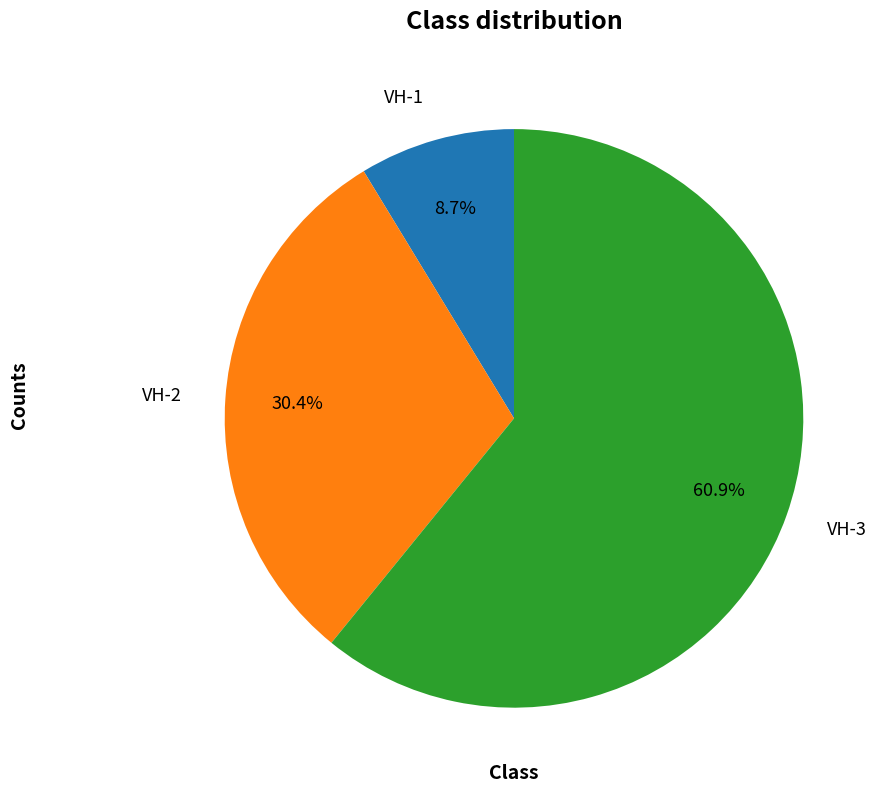

Which has a higher value, VH-2 or VH-3?

VH-3